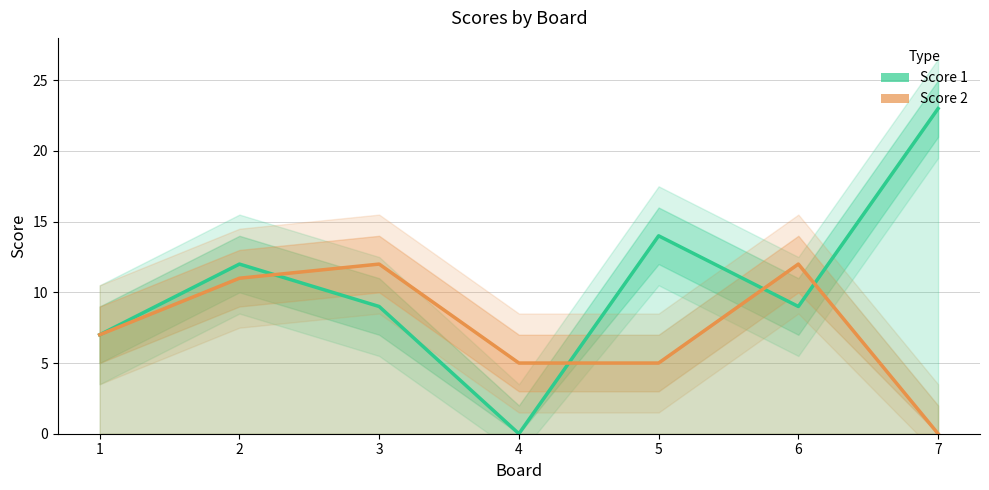

Is this an area chart (filled region under the line)?

No